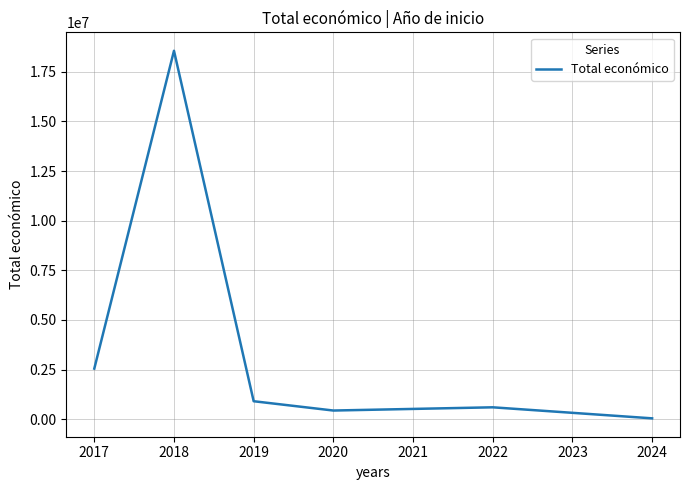

Count the number of values greater than 908450.

3